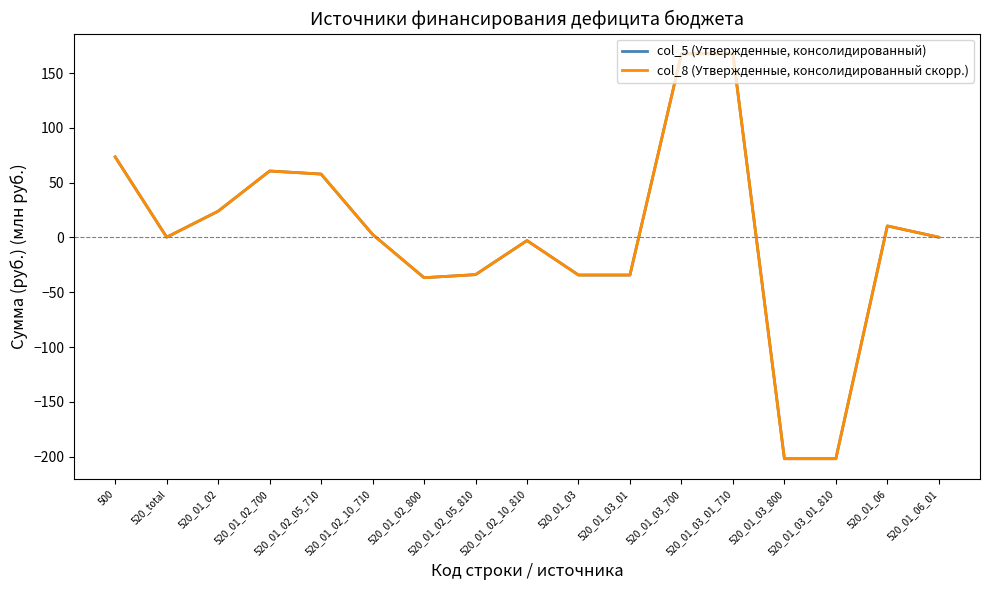

Does the chart display data point markers on the line(s)?

No